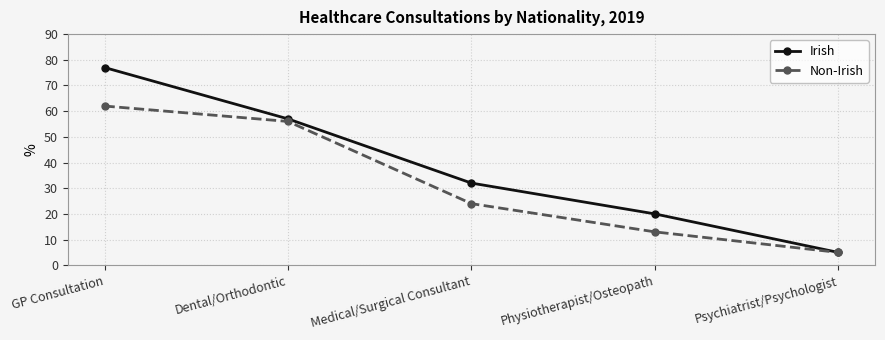

True or false: Irish has more than 0 interior local peaks.

False